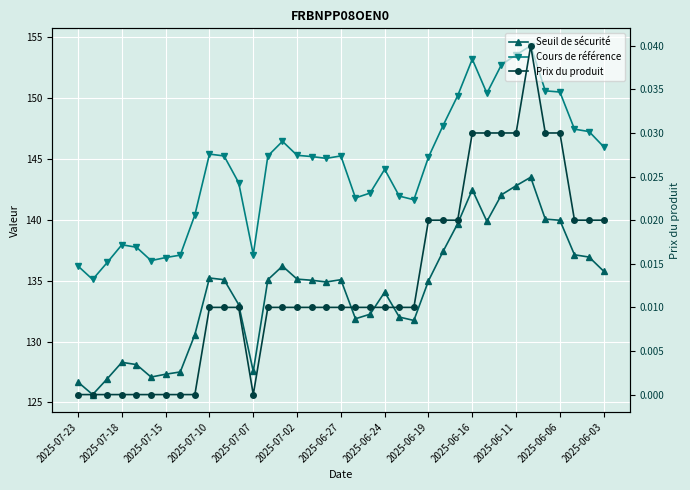

How many values in Prix du produit are above zero?

27